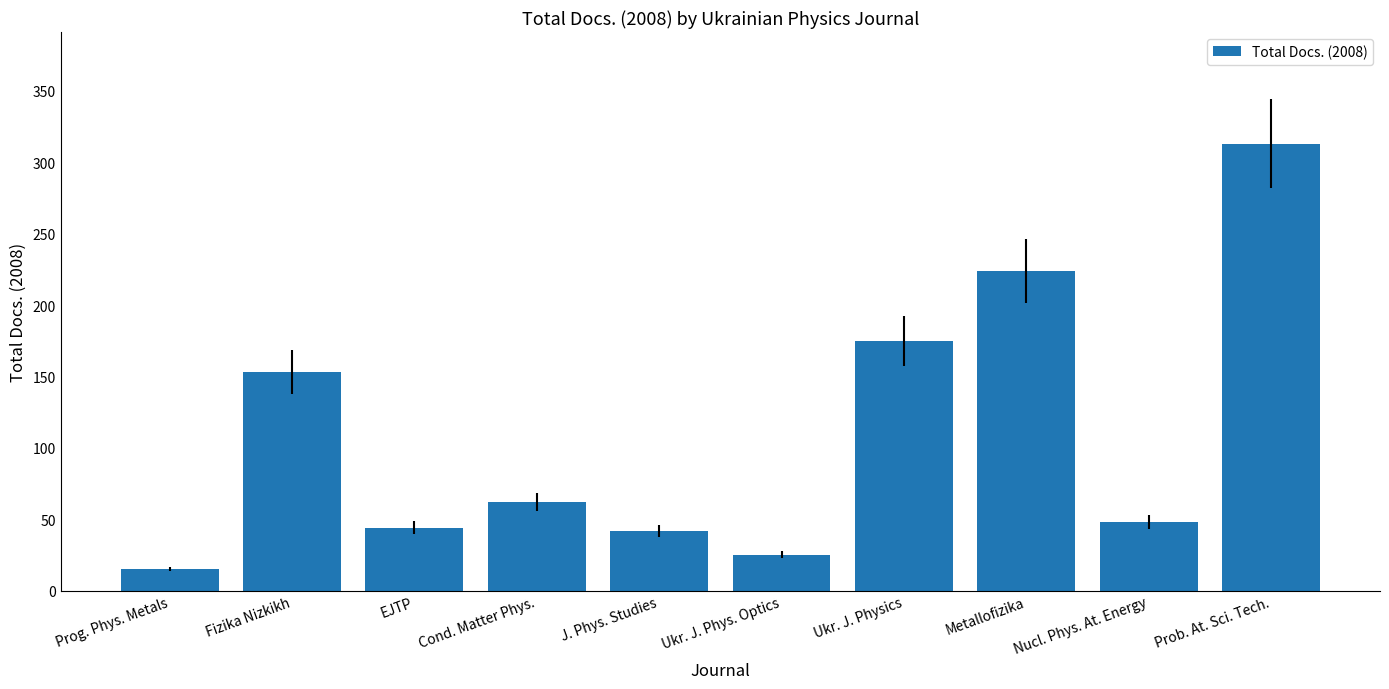

True or false: the data shows 25 at Ukr. J. Phys. Optics.

True